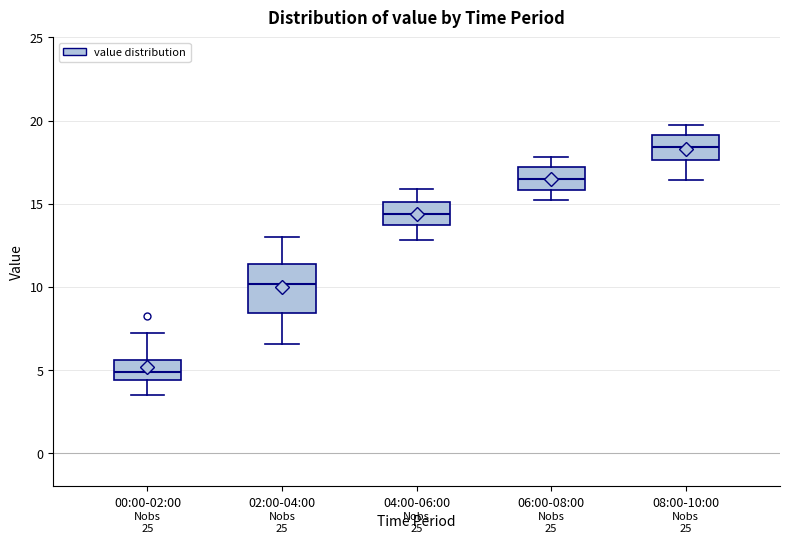

Where is the lower edge of the box for 00:00-02:00 on the y-axis? The values are not printed on the chart, so give them approximately, as read against the axis.

4.5